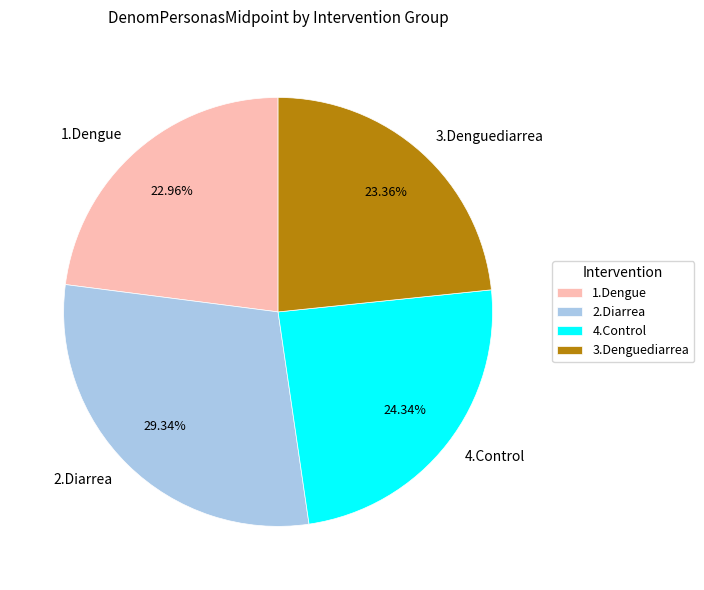

Does any single category account for the majority?

No